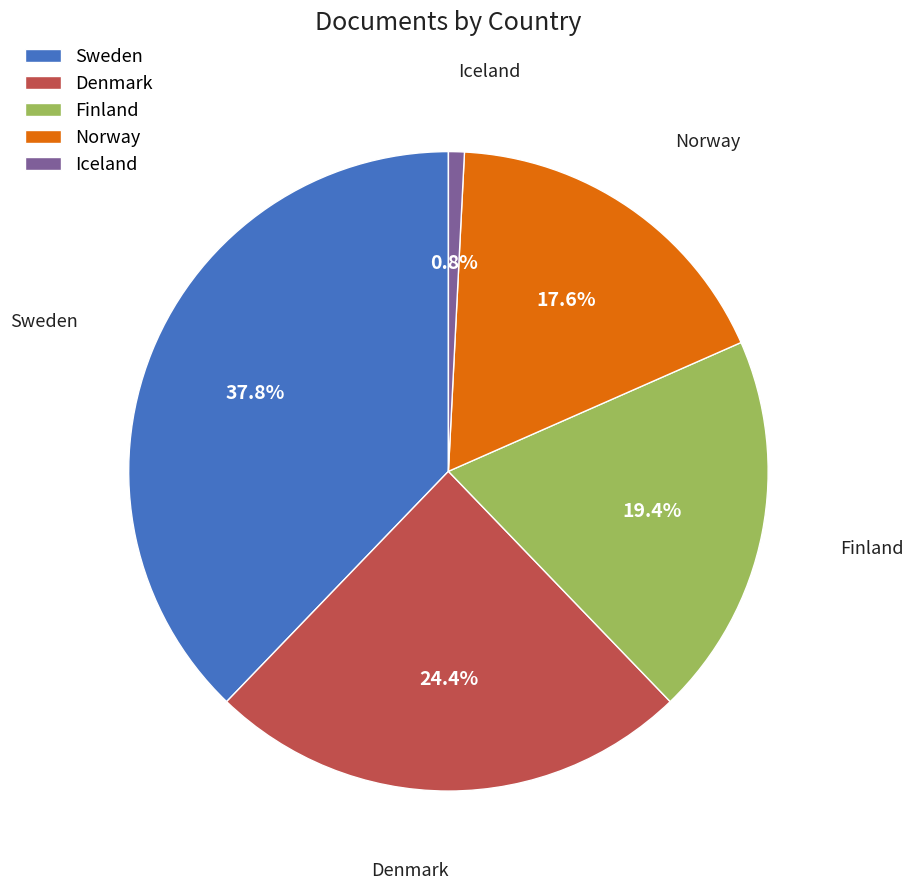

To the nearest percent, what percentage of the pie is Norway?

18%